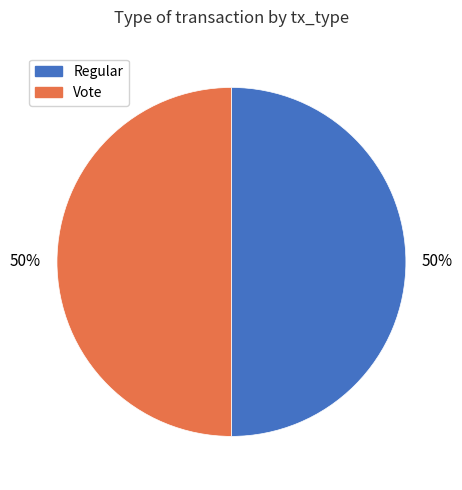

Approximately how many times larger is the value at Regular compared to Vote?

1.0